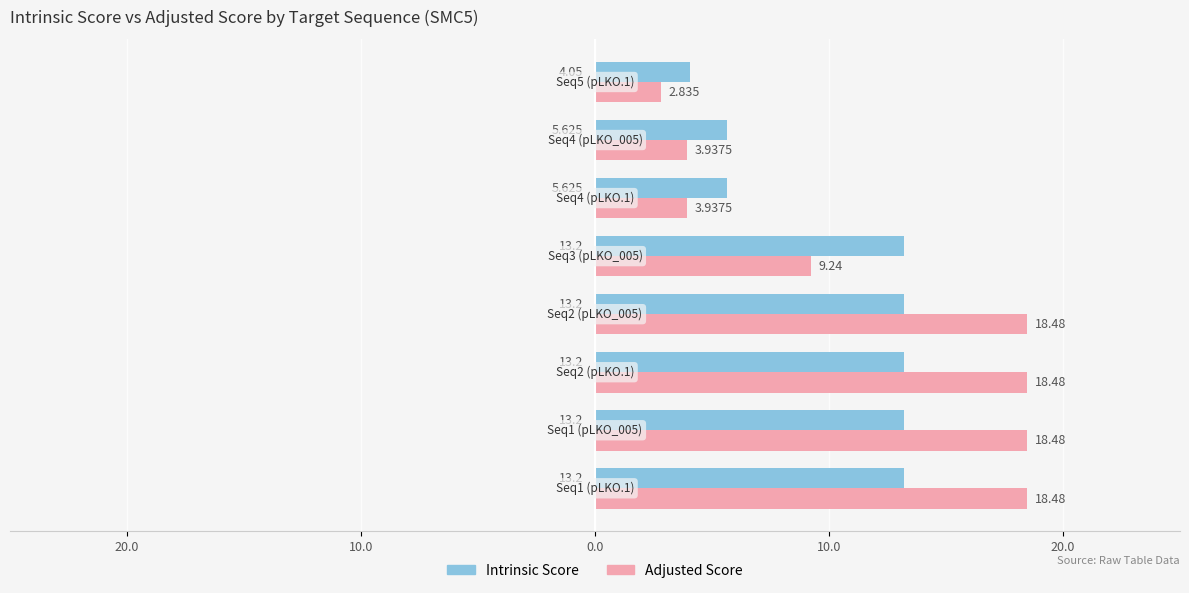

Which series has the largest total across all categories?

Adjusted Score